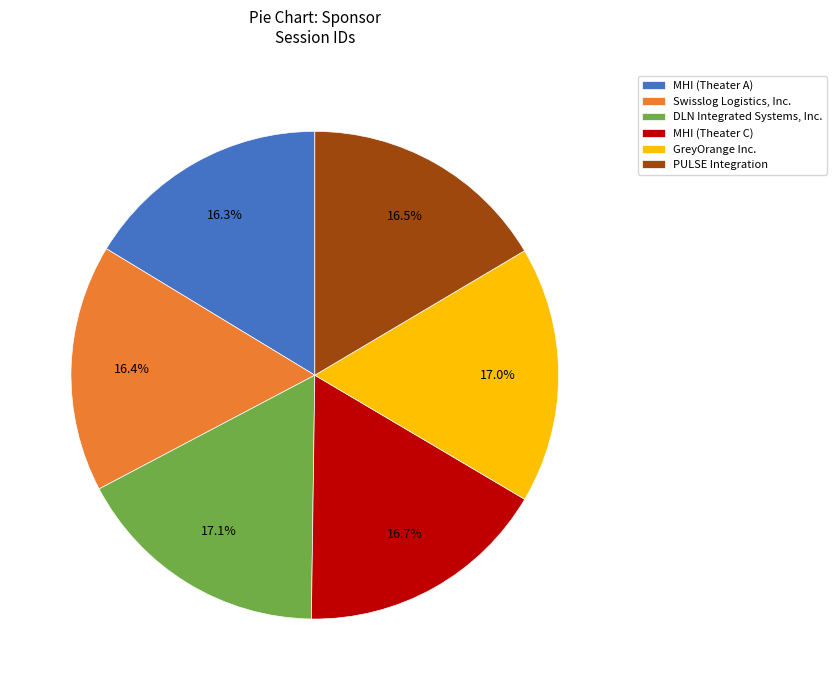

To the nearest percent, what is the difference between the largest and smallest slice percentages?

1%